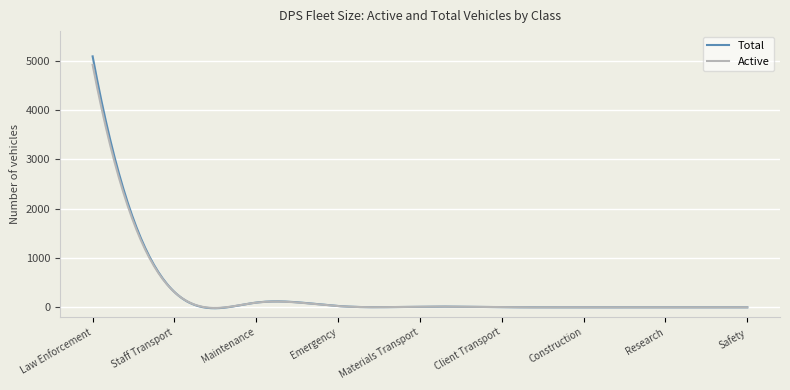

What is the difference between the second highest and second lowest values in the Total series?

4871.5